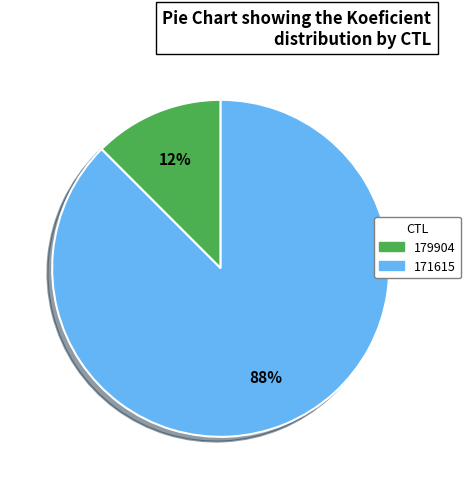

Rank the categories by value from highest to lowest.

171615, 179904